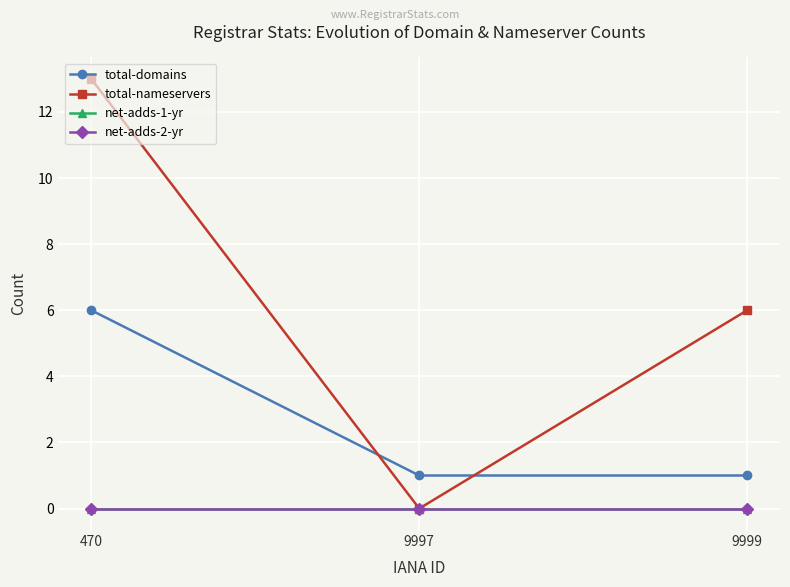

Reading right to left, extract all data points from this chart.

total-domains: 1	1	6
total-nameservers: 6	0	13
net-adds-1-yr: 0	0	0
net-adds-2-yr: 0	0	0